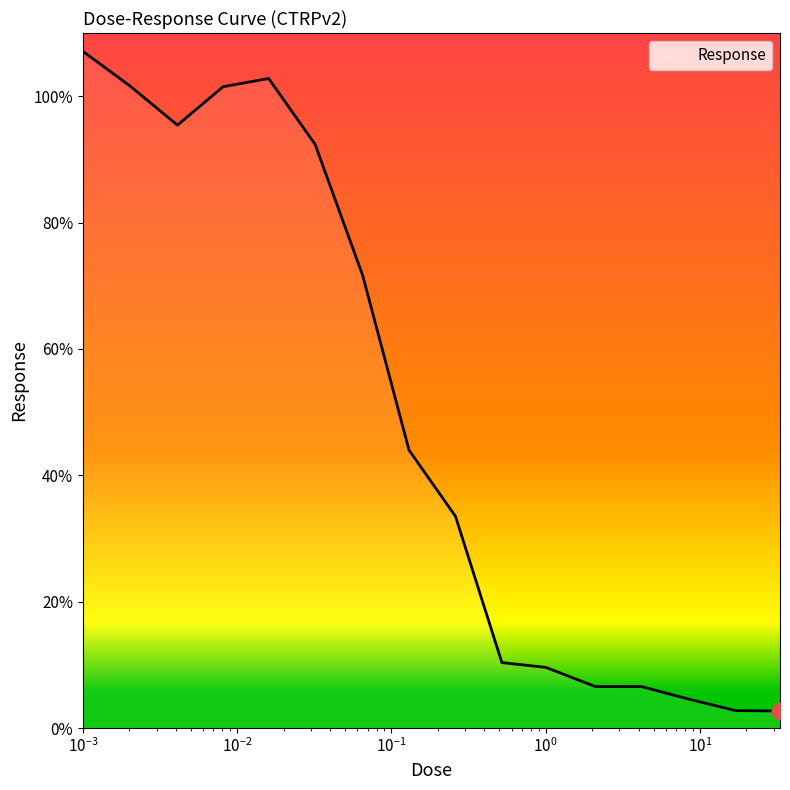

What is the minimum value shown in the chart?

2.7